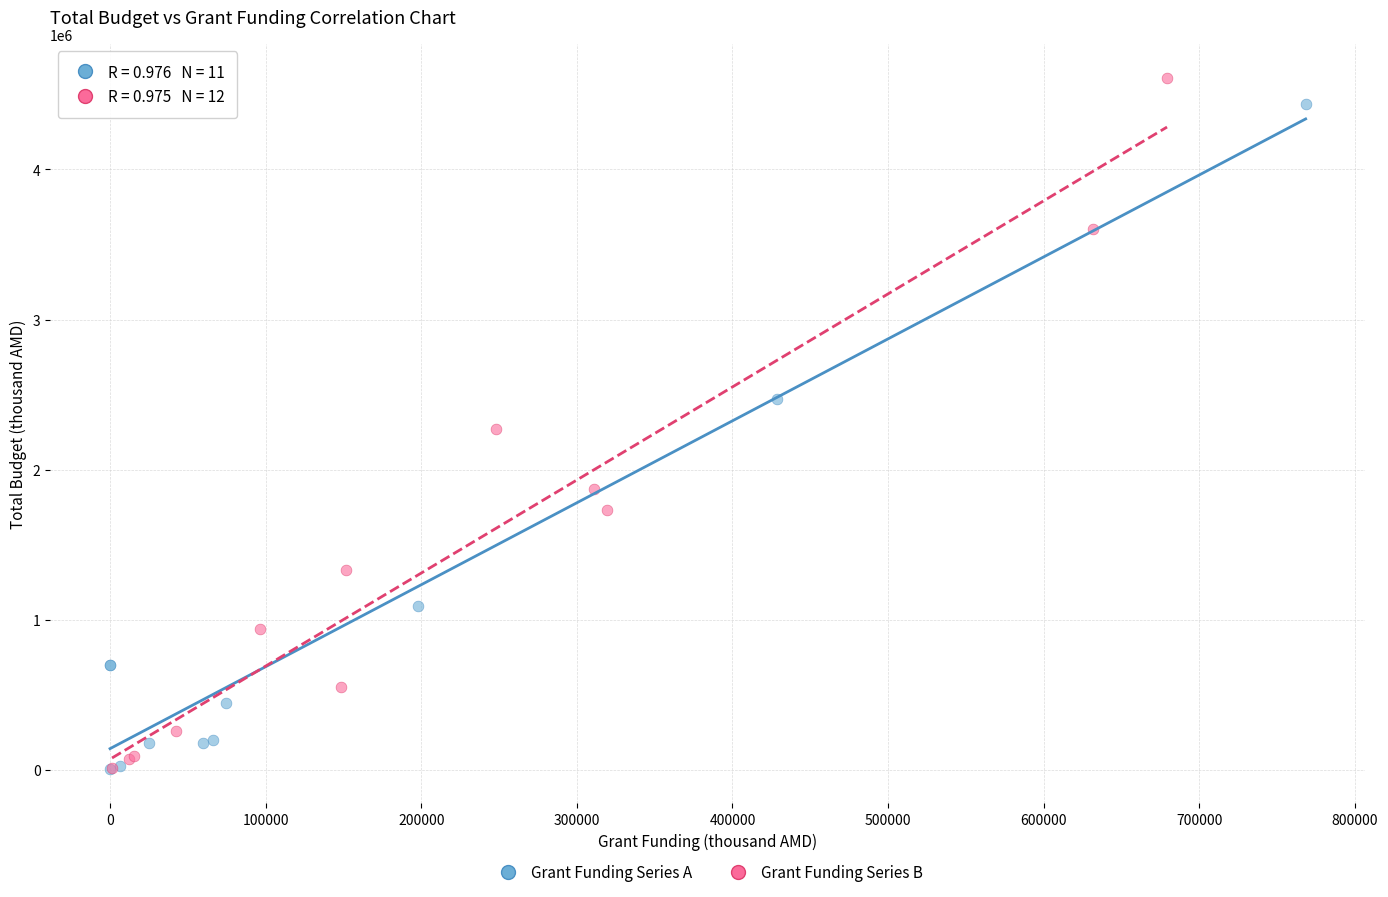

What are all the series names shown in the legend?

Grant Funding Series A, Grant Funding Series B